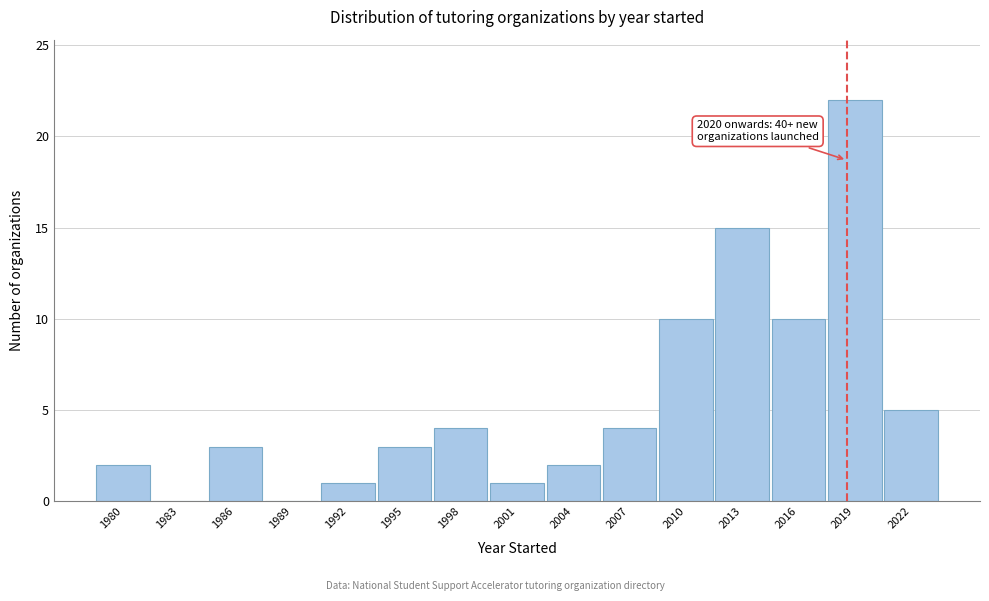

Reading left to right, what are all the values shown in this chart?

1980=2	1983=0	1986=3	1989=0	1992=1	1995=3	1998=4	2001=1	2004=2	2007=4	2010=10	2013=15	2016=10	2019=22	2022=5